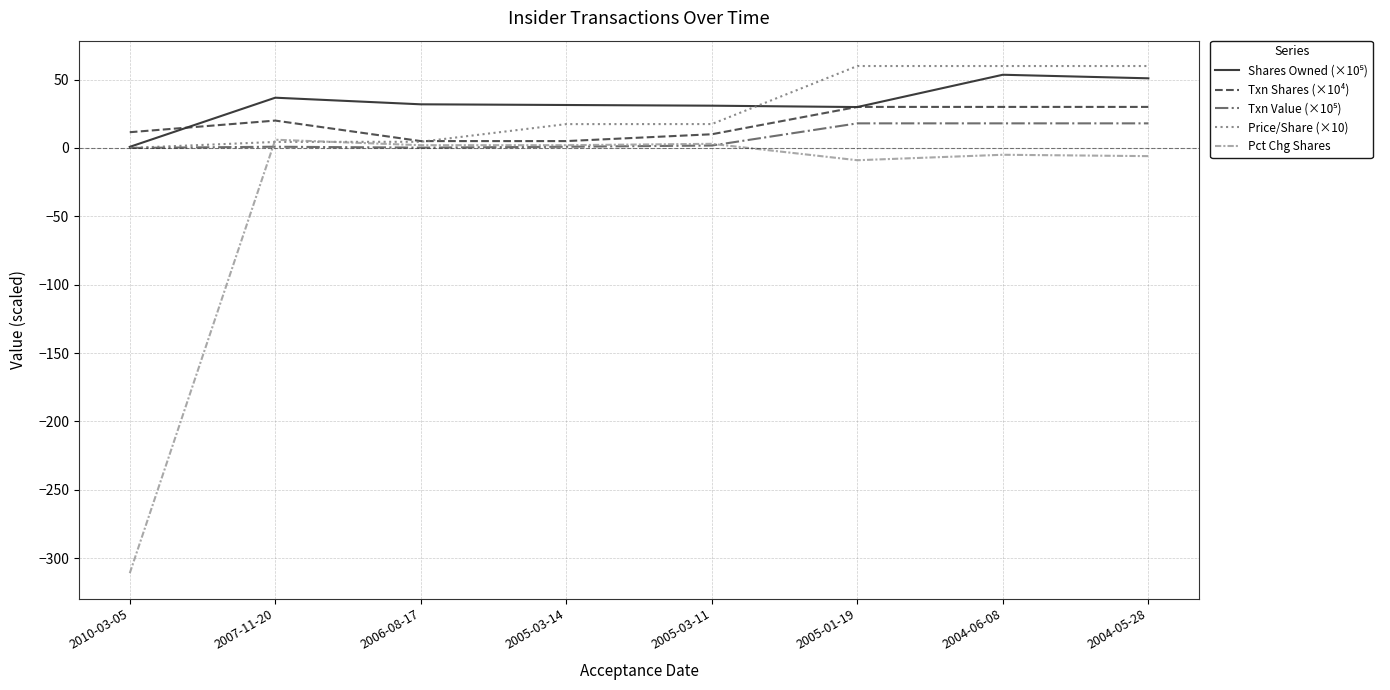

Which series has the largest range (max minus min)?

Pct Chg Shares